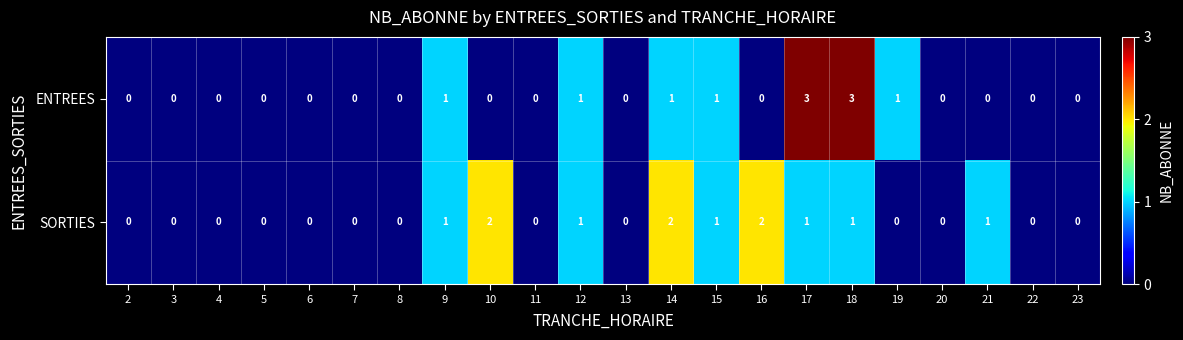

The value of ENTREES at 21 is 0. True or false?

True